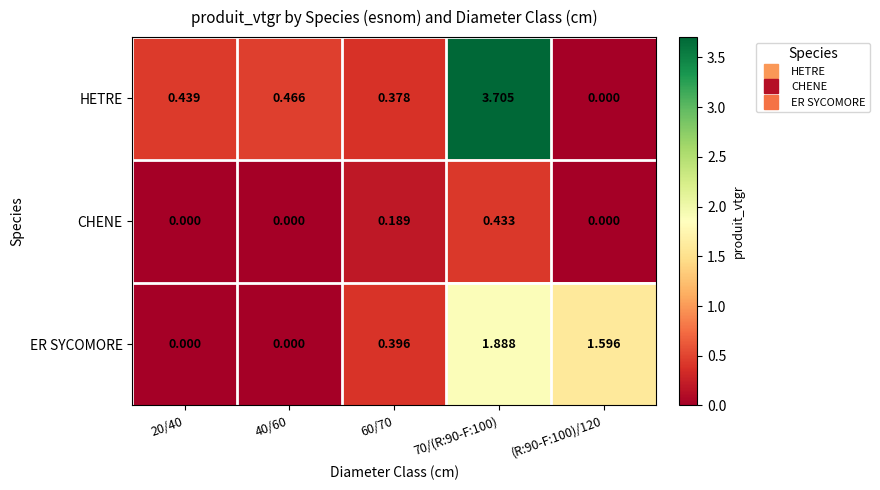

Which series has the largest total across all categories?

HETRE